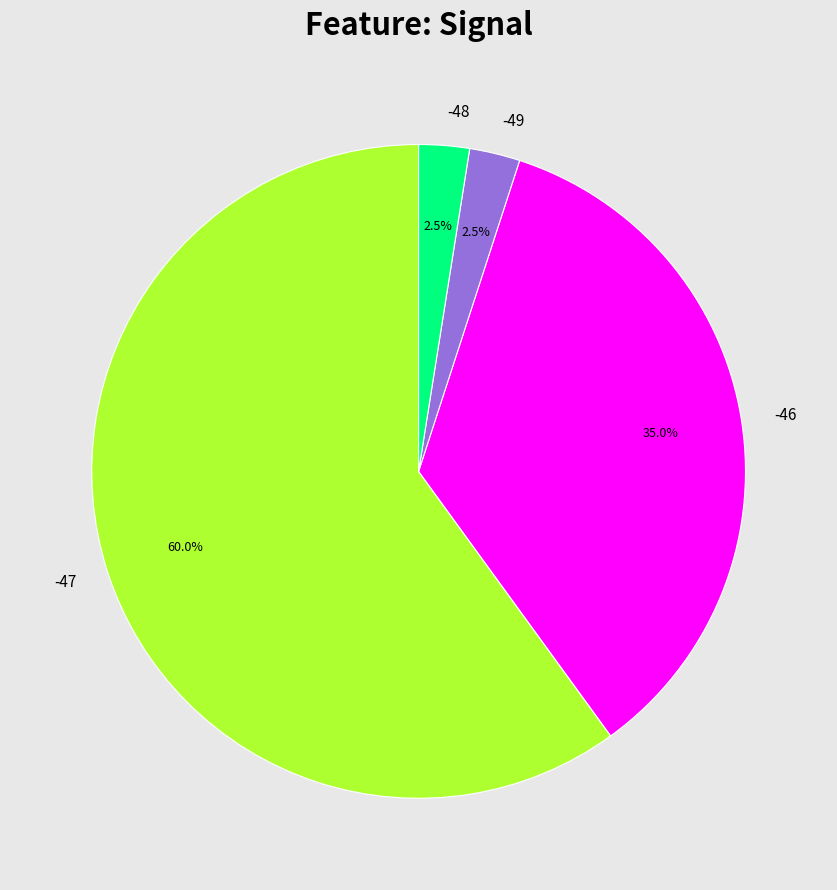

What percentage is the -47 slice, to the nearest percent?

60%